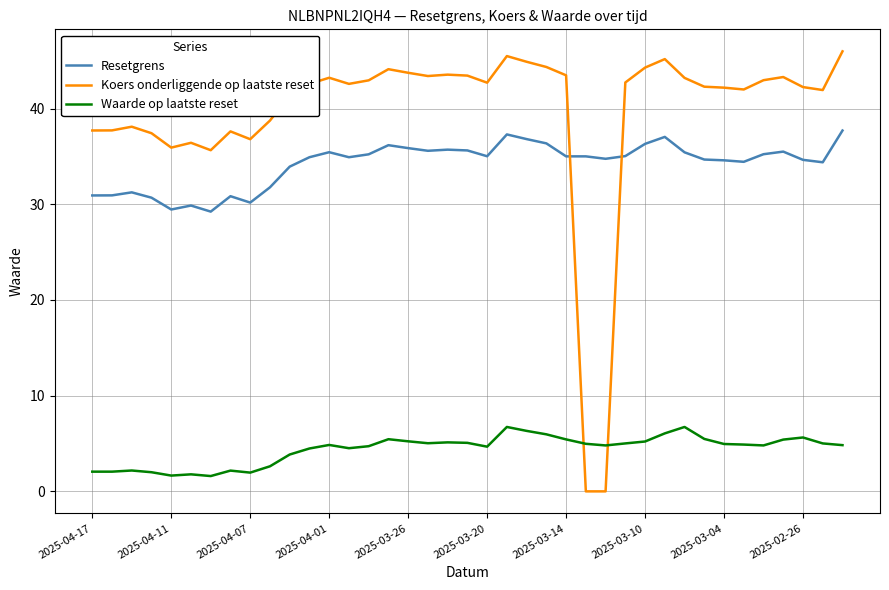

True or false: Waarde op laatste reset and Resetgrens intersect in this chart.

False